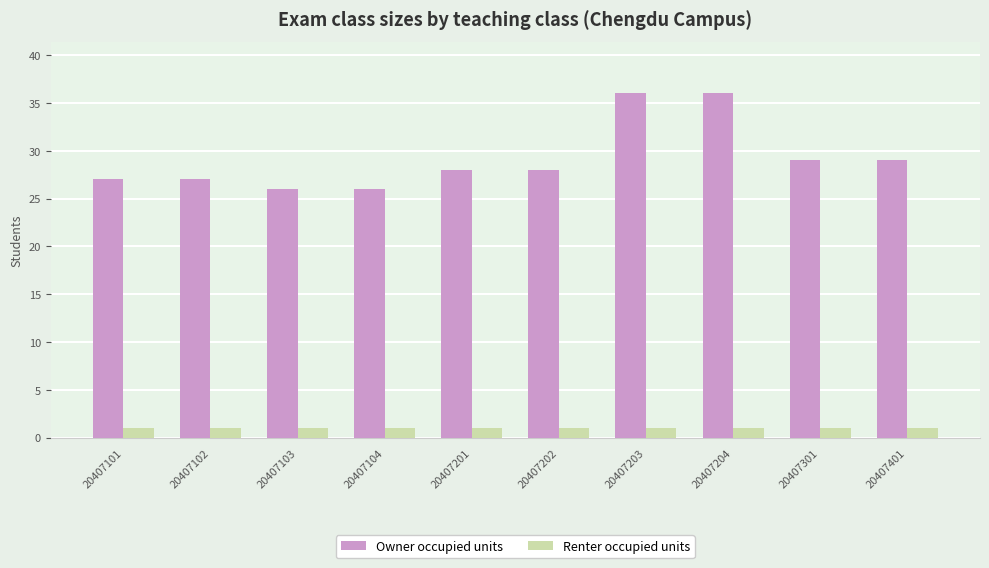

What is the value of the Renter occupied units bar at the 3rd from the left?

1